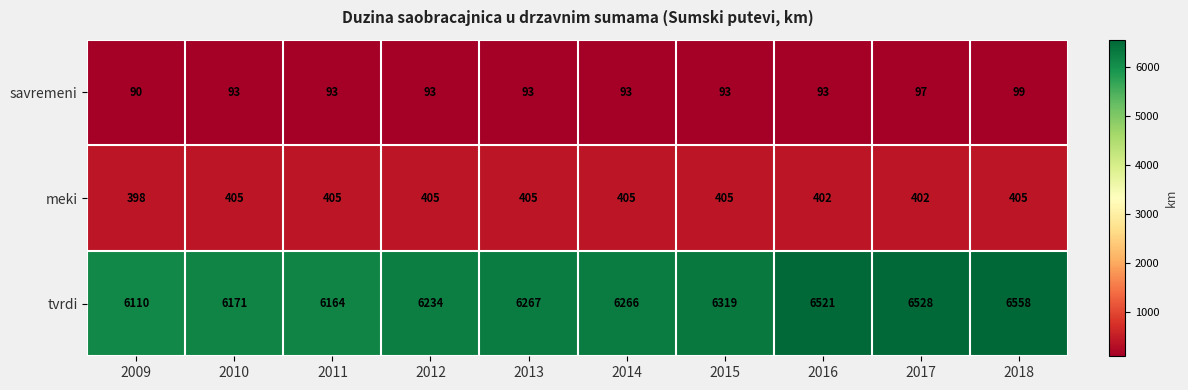

What is the total value across all series at 2011?

6662